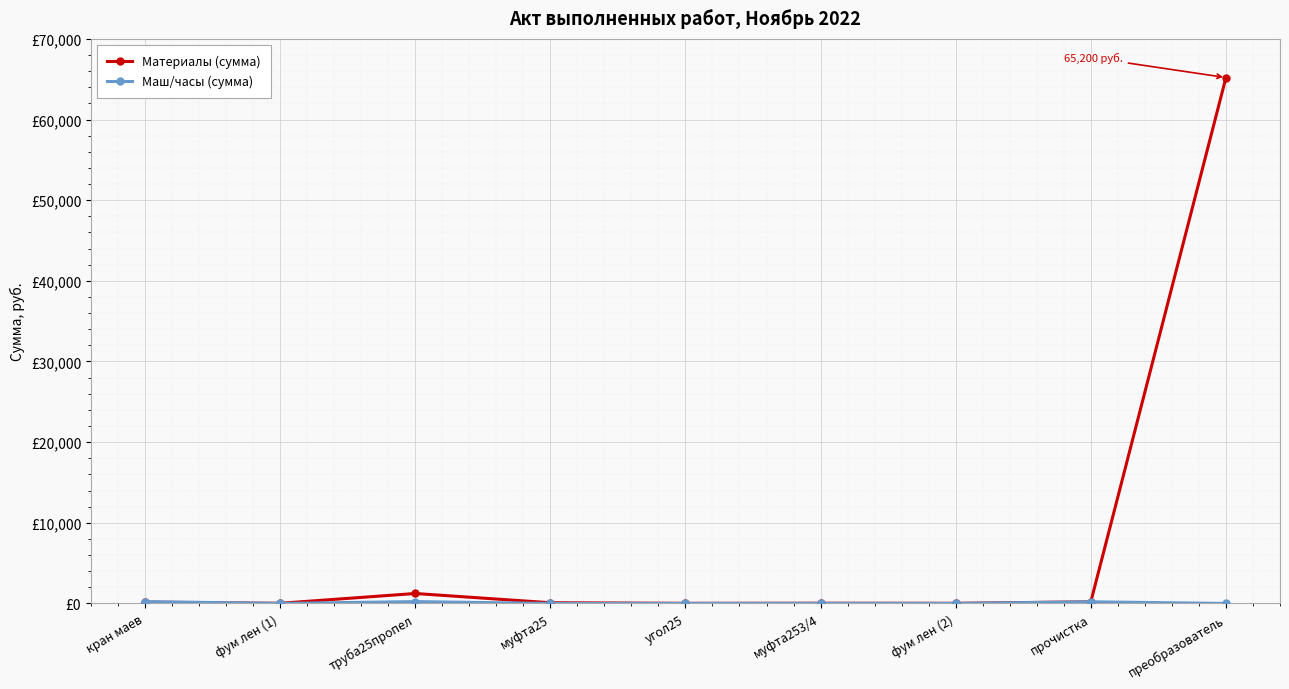

Is this an area chart (filled region under the line)?

No